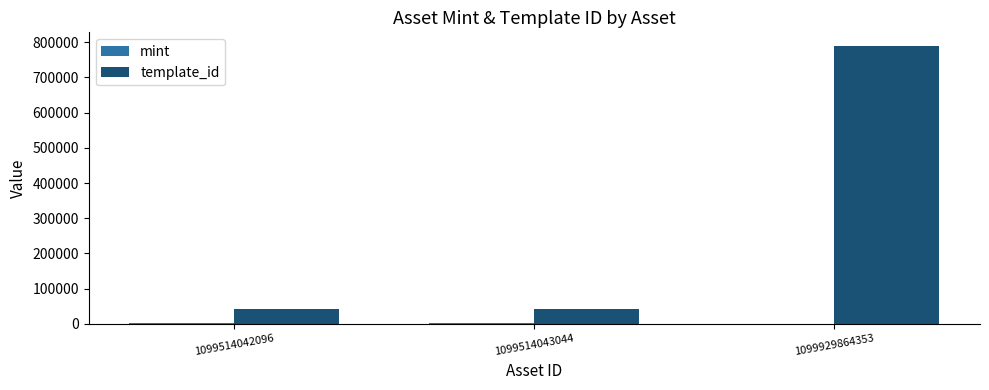

True or false: template_id has a value of 1256772 at 1099929864353.

False